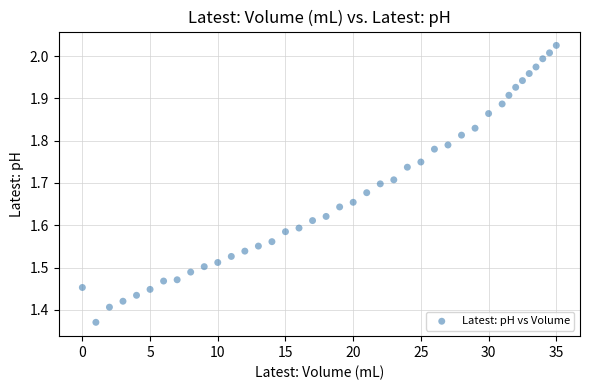

What is the range of X values (max minus min)?

35.0